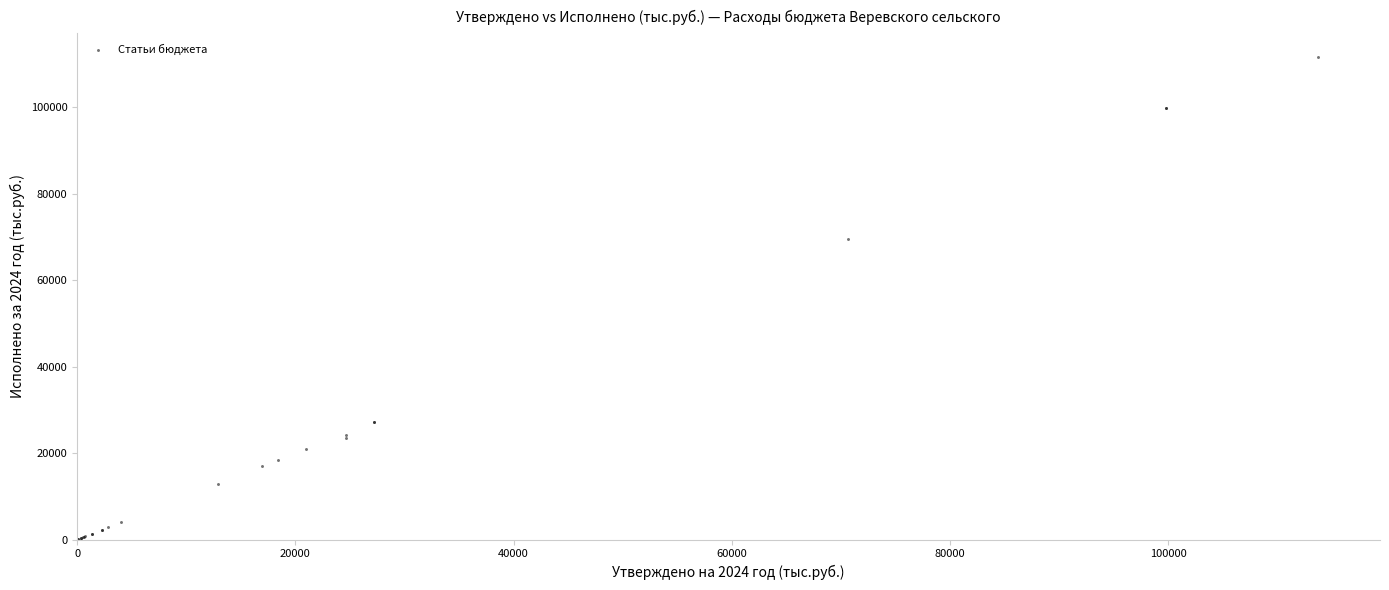

What Y value in the scatter plot is closest to 55747?

69566.7